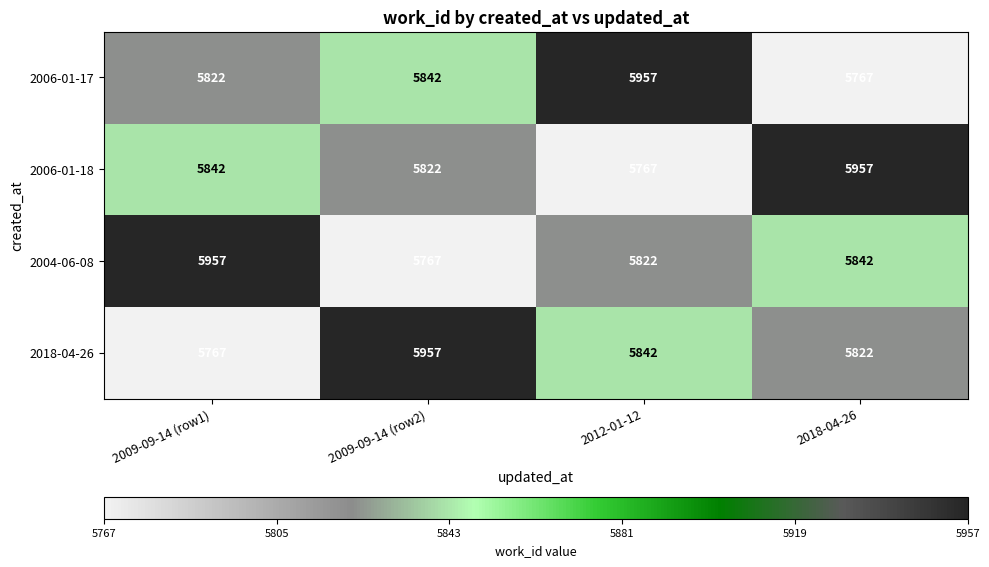

Count the 2006-01-18 values in the range 5822 to 5957.

3